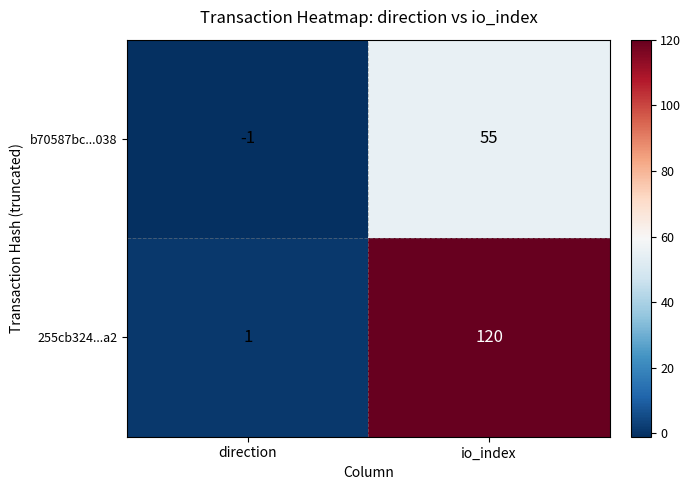

Read the b70587bc...038 value at io_index.

55